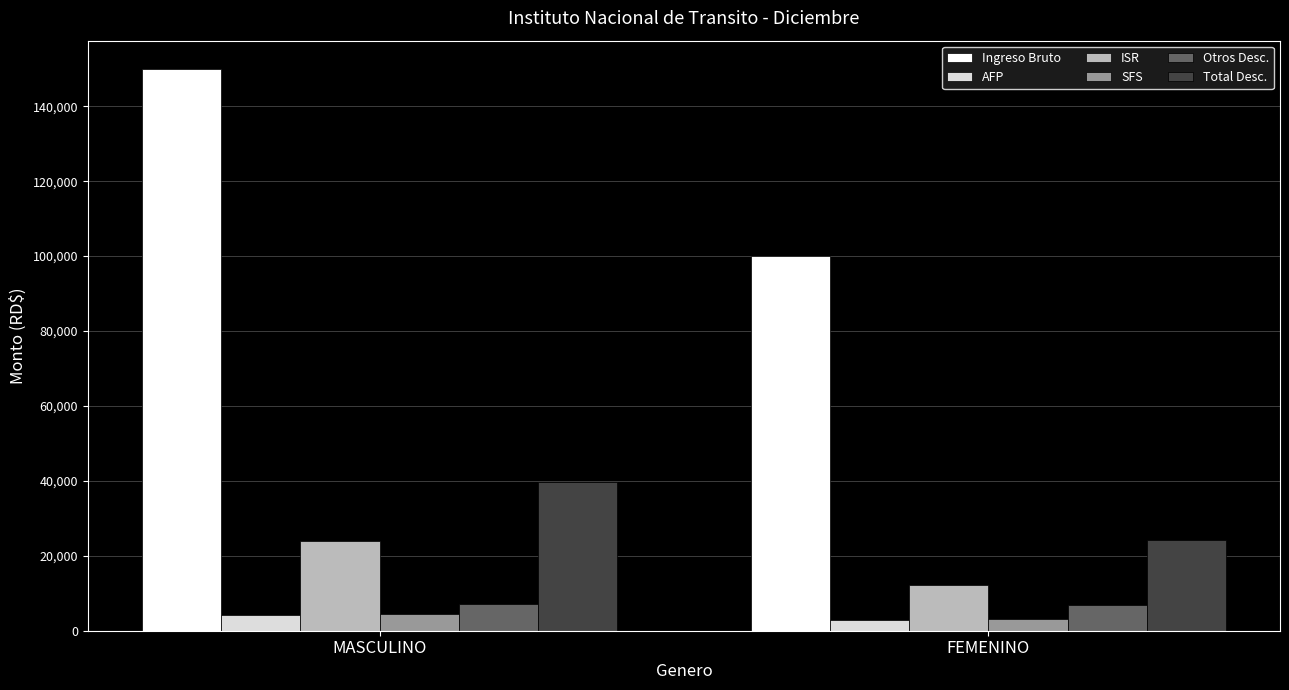

What position from the right is MASCULINO?

2